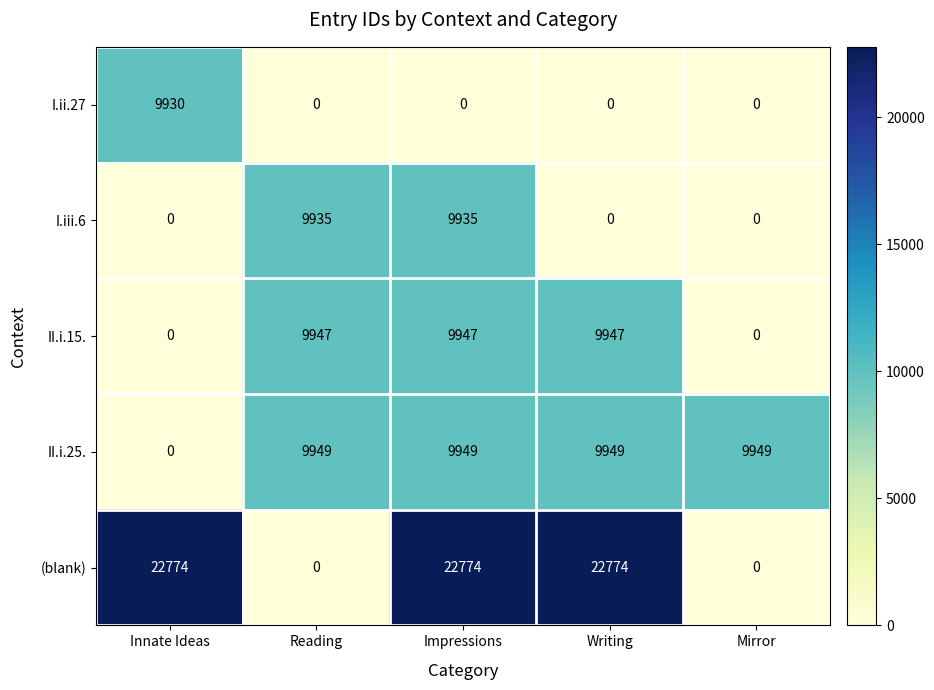

What is the sum of the II.i.15. values at Innate Ideas and Reading?

9947